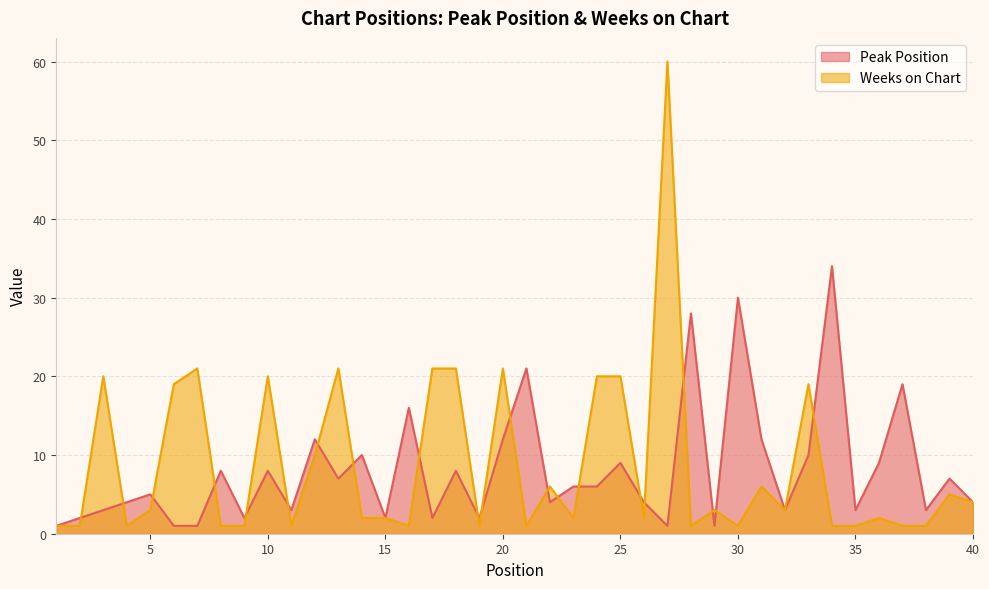

What is the minimum value for Weeks on Chart?

1